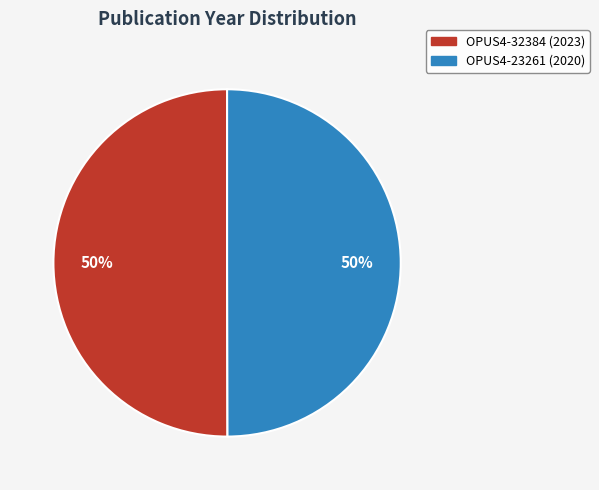

How many slices are in this pie chart?

2